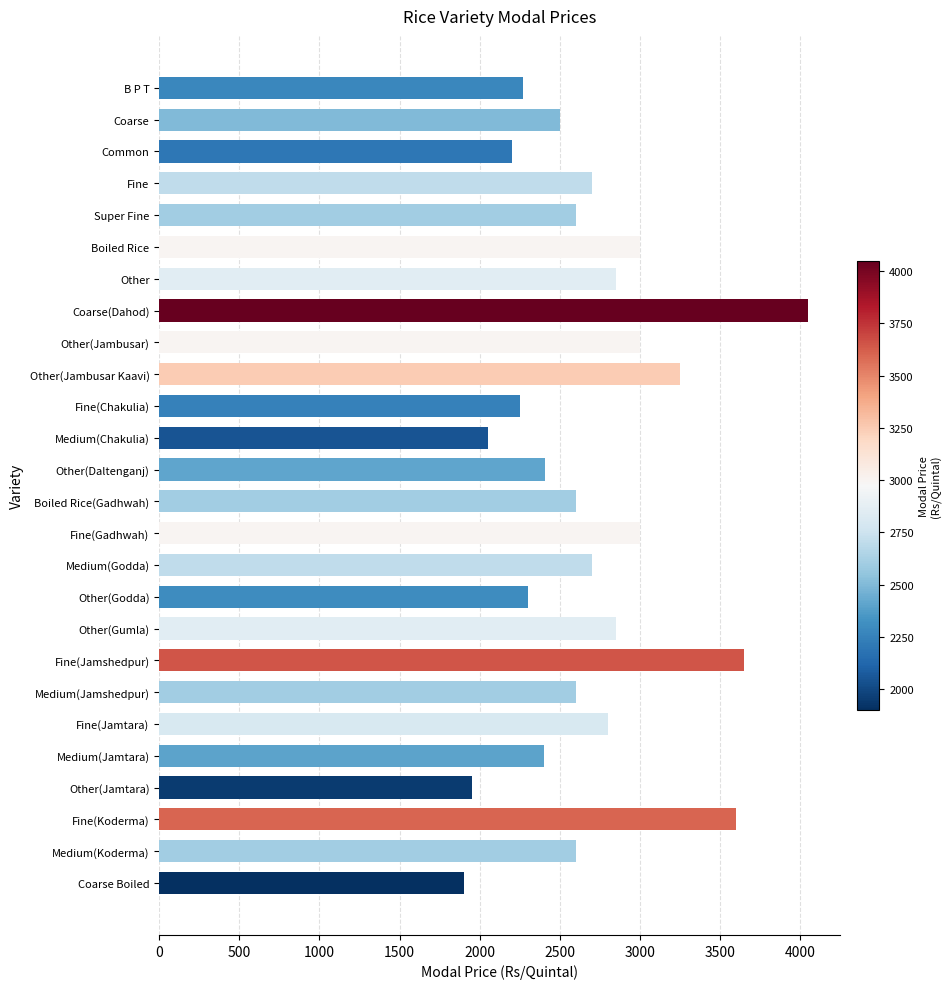

The chart shows a value of 940 at Medium(Koderma). True or false?

False